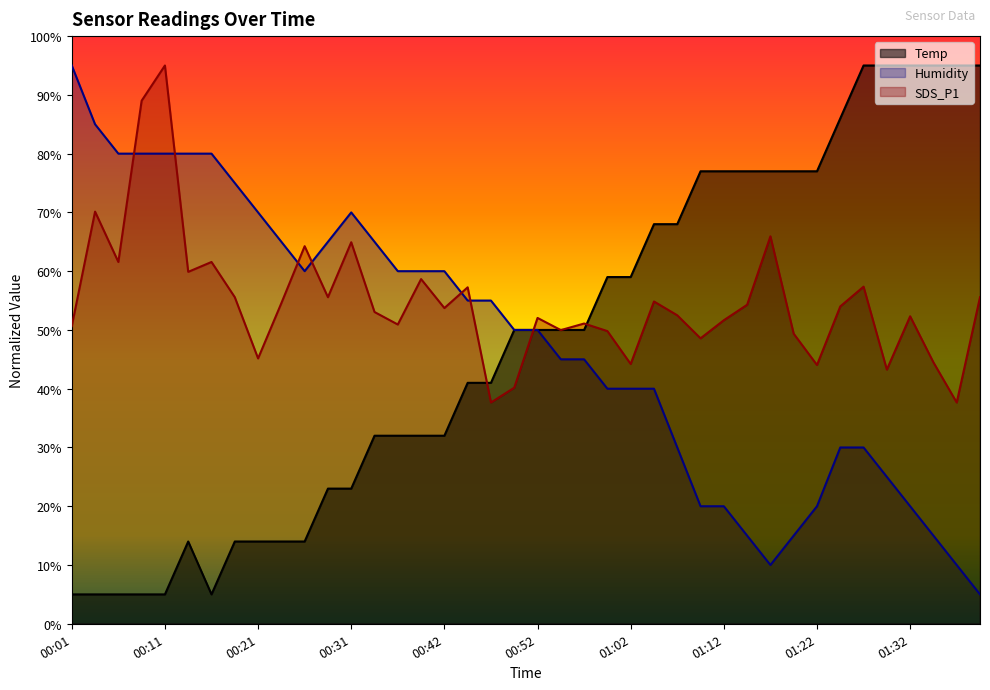

Which series changed the most between 00:24 and 00:31?

SDS_P1